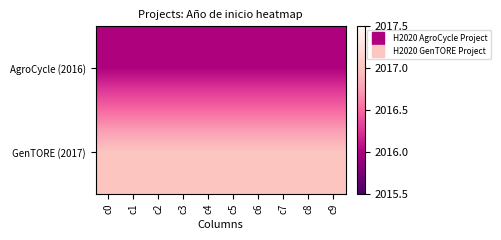

Rank the series at c5 from lowest to highest value.

AgroCycle (2016), GenTORE (2017)